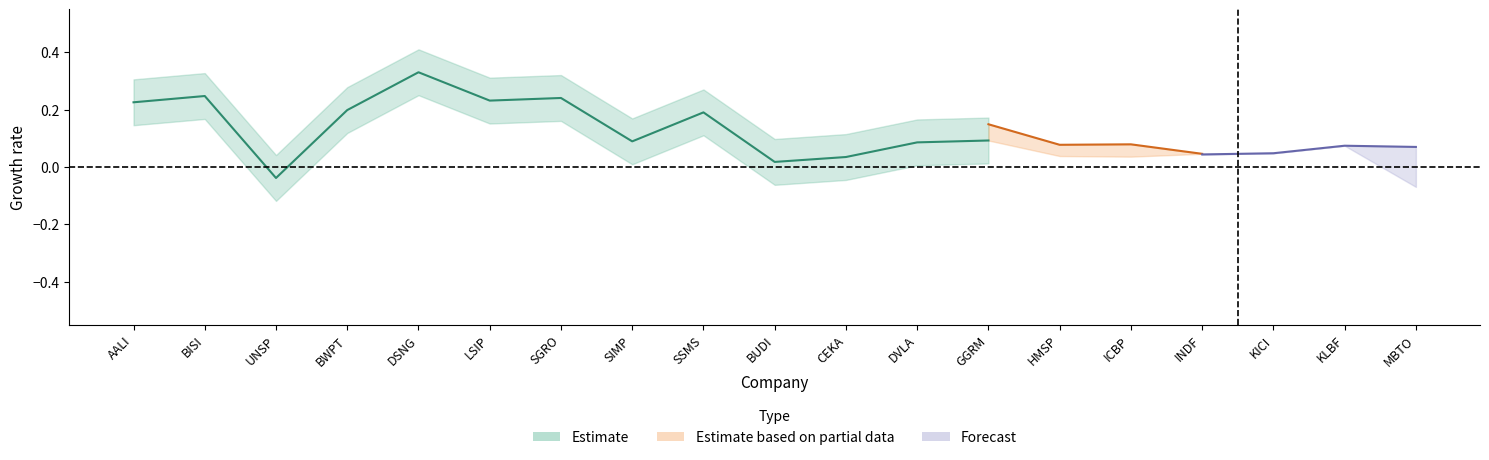

Between SGRO and KICI, which is larger?

SGRO